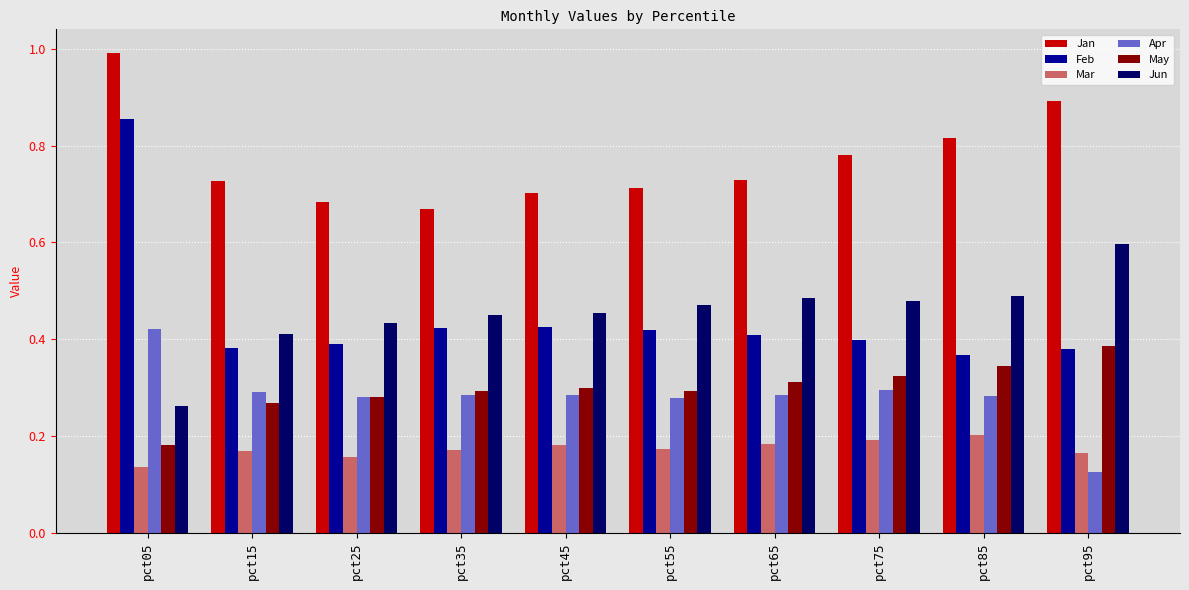

Does the chart contain any negative values?

No